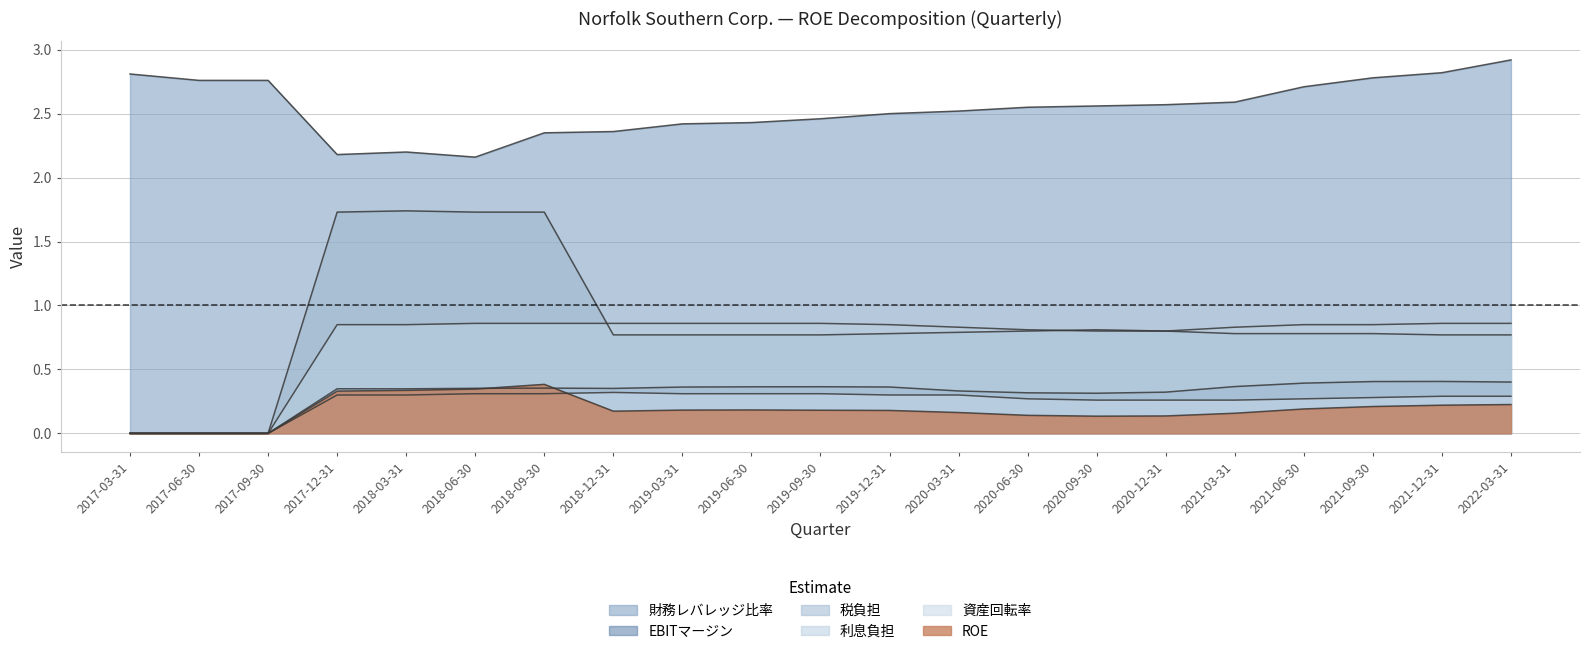

How many data points does each series have?

21